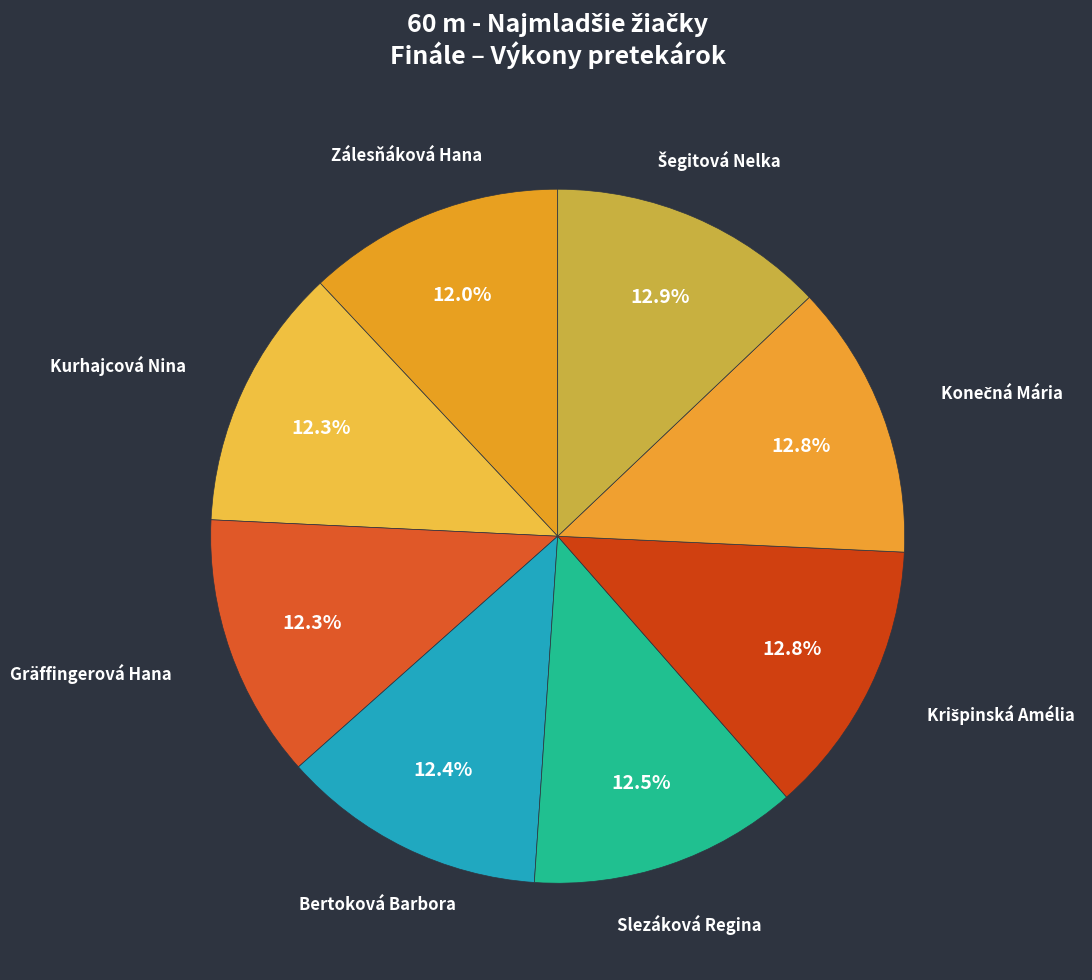

What is the ratio of the value at Slezáková Regina to the value at Bertoková Barbora?

1.0